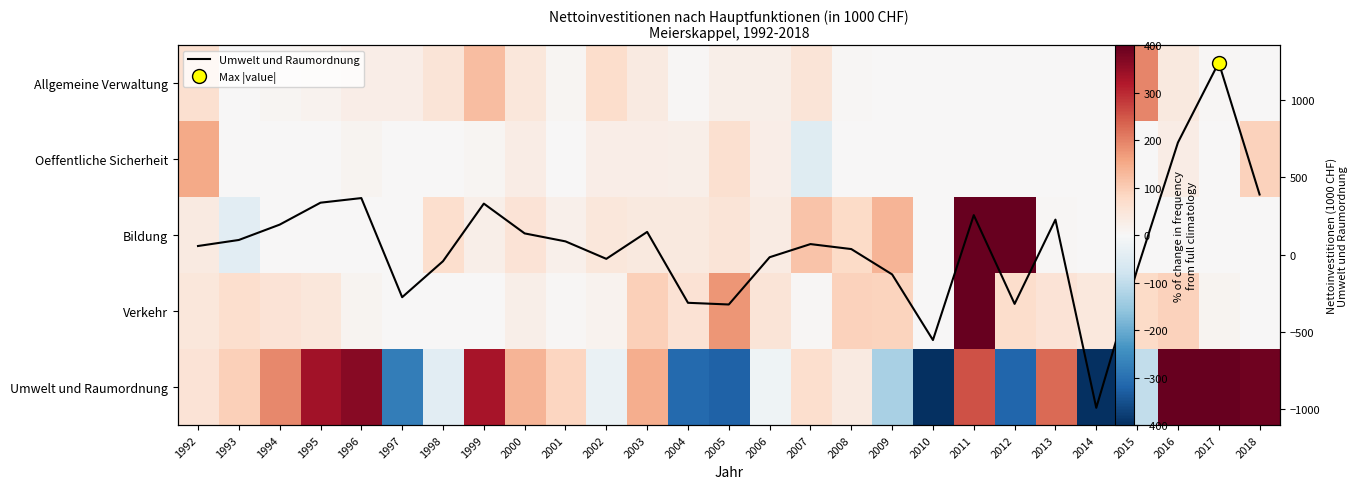

At how many categories does at least one series exceed -131?

27